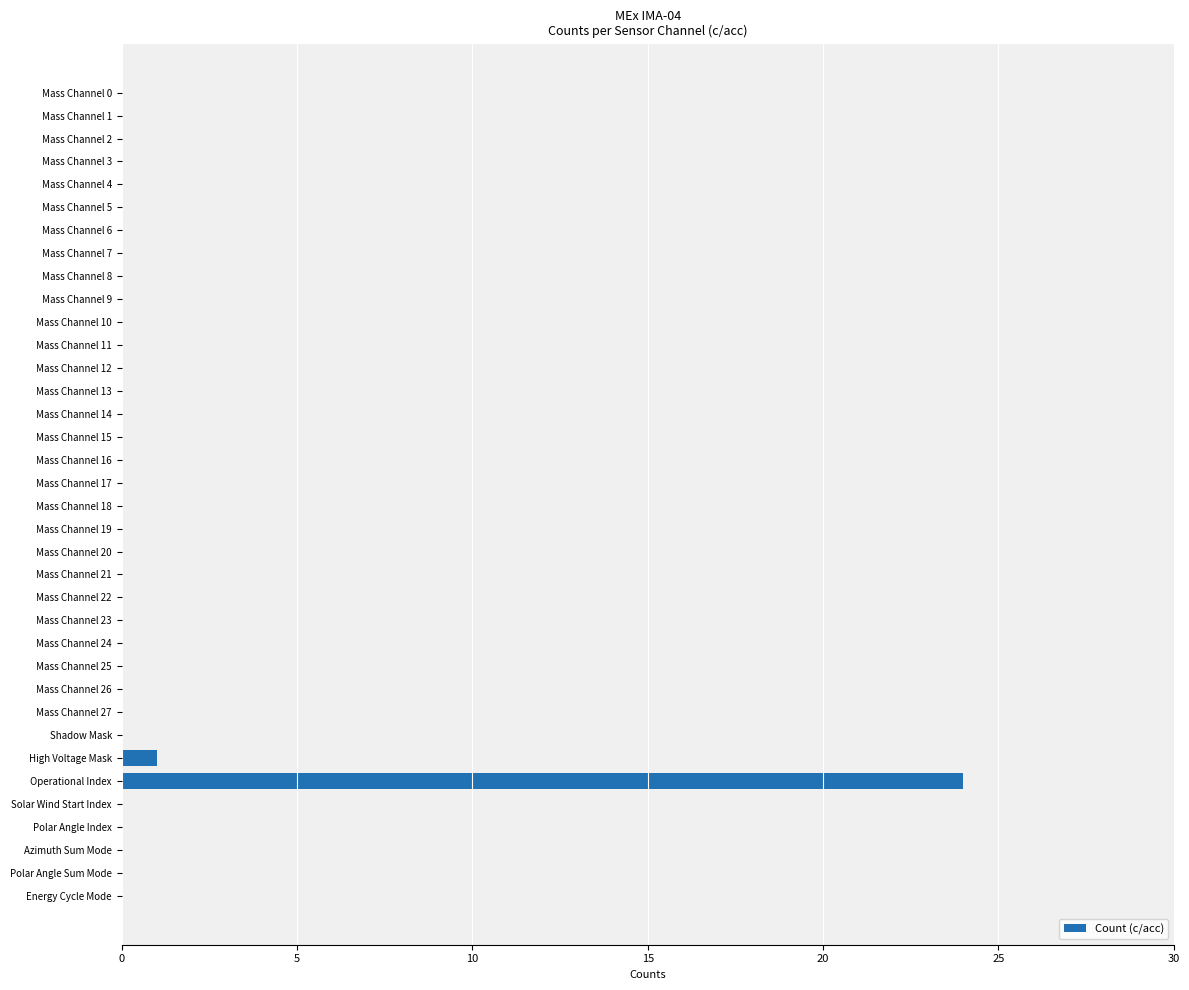

What is the maximum value shown in the chart?

24